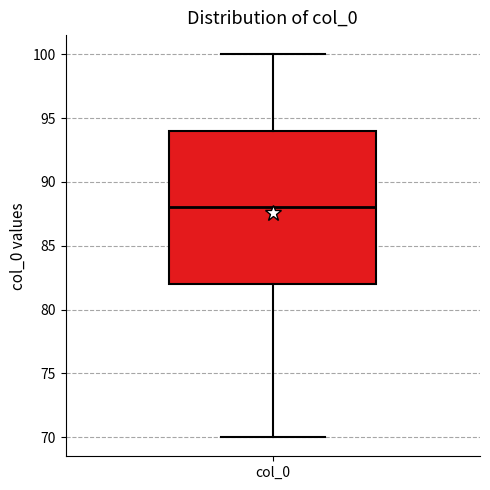

Where does the upper whisker of the box for col_0 end on the y-axis? The values are not printed on the chart, so give them approximately, as read against the axis.

100